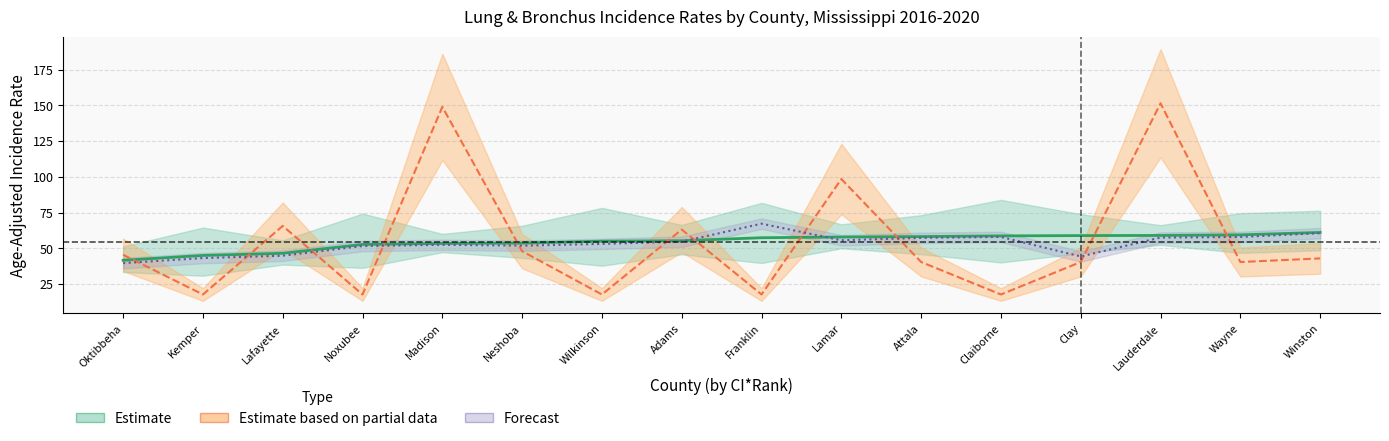

What is the difference between the maximum and minimum values?

19.5